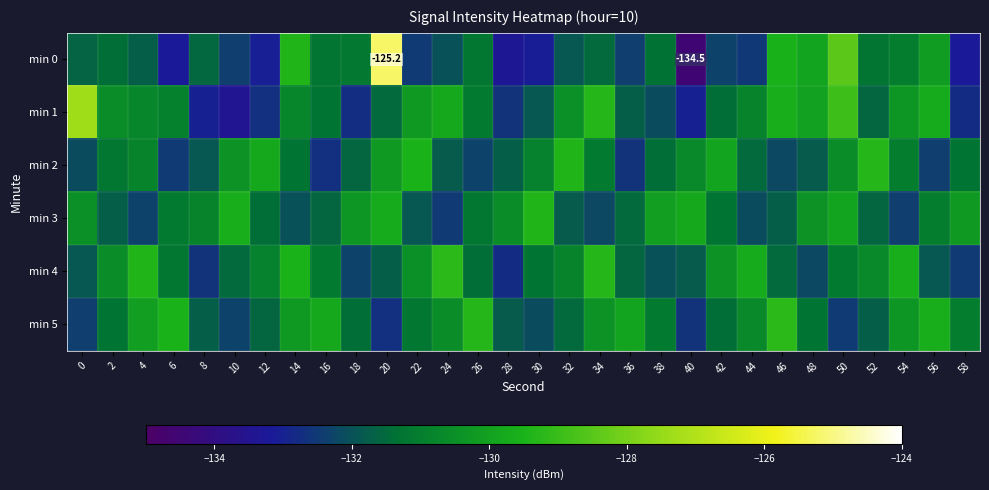

What is the difference between the highest and lowest values at 52?

2.4